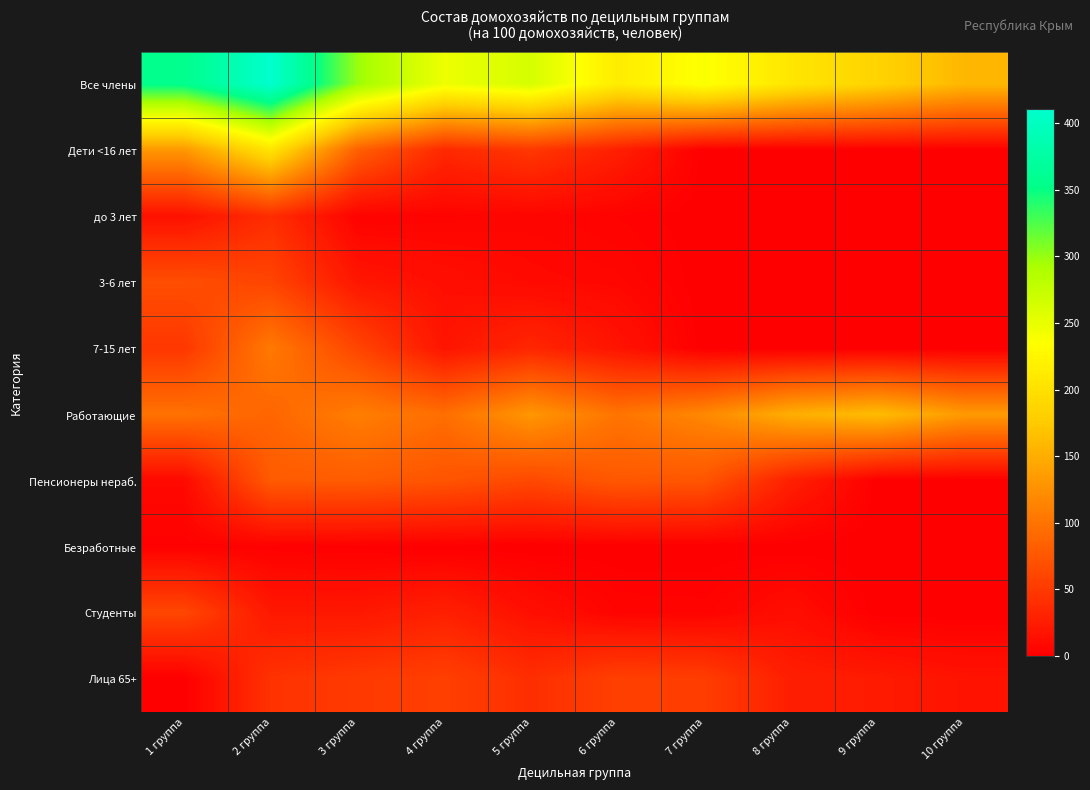

Reading left to right, list all the values displayed in this chart.

Все члены: 1 группа=354.8	2 группа=410.8	3 группа=298.3	4 группа=246.6	5 группа=262.7	6 группа=213.5	7 группа=237.8	8 группа=206.3	9 группа=184.7	10 группа=158.7
Дети <16 лет: 1 группа=130.9	2 группа=204.3	3 группа=83.3	4 группа=35.8	5 группа=48.2	6 группа=27.7	7 группа=0.0	8 группа=0.0	9 группа=0.0	10 группа=0.0
до 3 лет: 1 группа=15.0	2 группа=39.6	3 группа=3.2	4 группа=3.9	5 группа=5.4	6 группа=3.1	7 группа=0.0	8 группа=0.0	9 группа=0.0	10 группа=0.0
3-6 лет: 1 группа=67.9	2 группа=59.6	3 группа=19.8	4 группа=13.6	5 группа=9.2	6 группа=7.0	7 группа=0.0	8 группа=0.0	9 группа=0.0	10 группа=0.0
7-15 лет: 1 группа=48.1	2 группа=105.2	3 группа=60.3	4 группа=18.4	5 группа=33.6	6 группа=17.6	7 группа=0.0	8 группа=0.0	9 группа=0.0	10 группа=0.0
Работающие: 1 группа=98.5	2 группа=88.1	3 группа=109.5	4 группа=95.7	5 группа=130.7	6 группа=100.8	7 группа=118.0	8 группа=151.1	9 группа=163.4	10 группа=133.3
Пенсионеры нераб.: 1 группа=8.7	2 группа=78.7	3 группа=79.6	4 группа=73.3	5 группа=63.0	6 группа=76.7	7 группа=74.0	8 группа=28.1	9 группа=0.0	10 группа=0.0
Безработные: 1 группа=2.0	2 группа=1.9	3 группа=0.9	4 группа=0.0	5 группа=0.0	6 группа=0.0	7 группа=0.0	8 группа=0.0	9 группа=0.0	10 группа=0.0
Студенты: 1 группа=61.3	2 группа=21.2	3 группа=20.9	4 группа=28.4	5 группа=14.3	6 группа=4.6	7 группа=4.1	8 группа=12.9	9 группа=0.0	10 группа=0.0
Лица 65+: 1 группа=0.0	2 группа=43.8	3 группа=50.4	4 группа=55.5	5 группа=40.4	6 группа=55.7	7 группа=53.6	8 группа=26.7	9 группа=23.6	10 группа=17.2